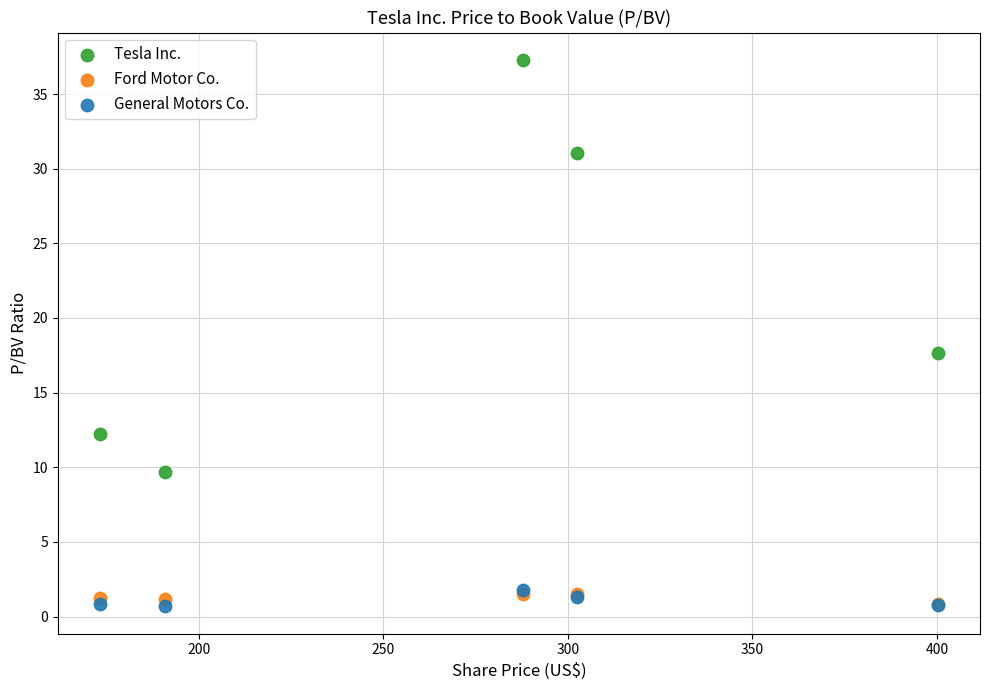

Which series has the largest Y range (max minus min)?

Tesla Inc.